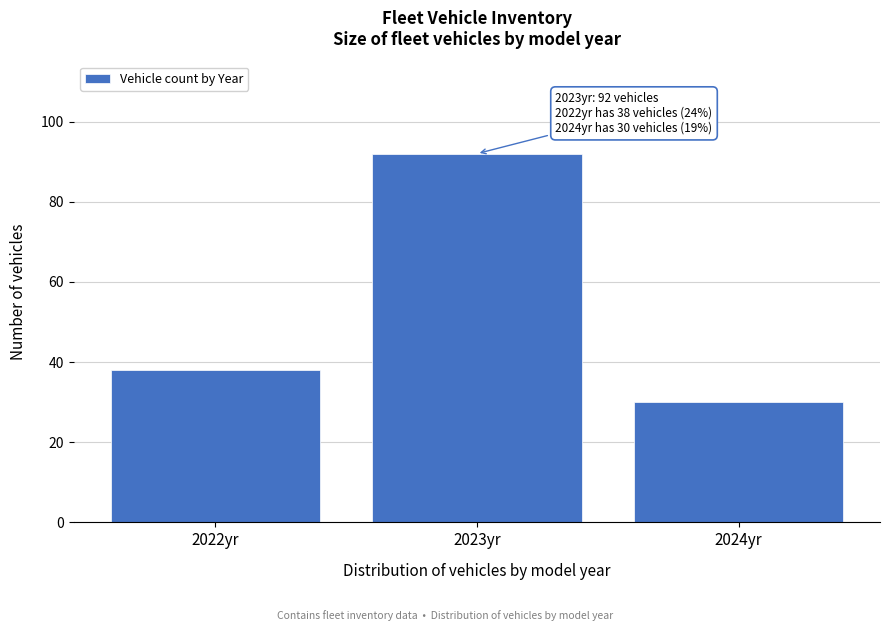

Reading right to left, transcribe all the data shown in this chart.

2024yr=30	2023yr=92	2022yr=38